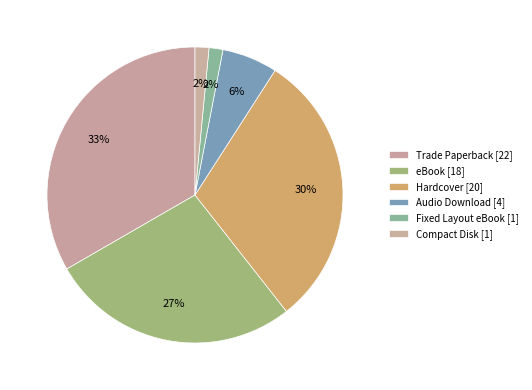

The eBook slice represents 27% of the pie. True or false?

True